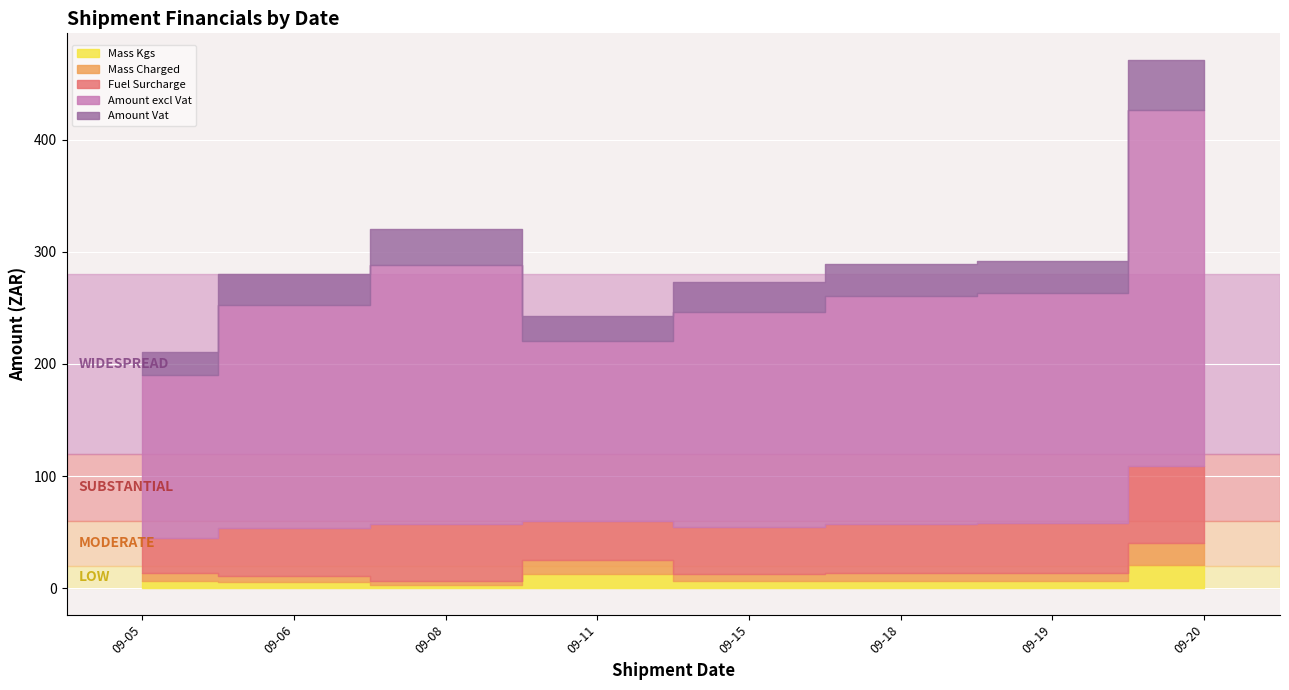

True or false: Mass Charged and Amount excl Vat cross at least once.

False